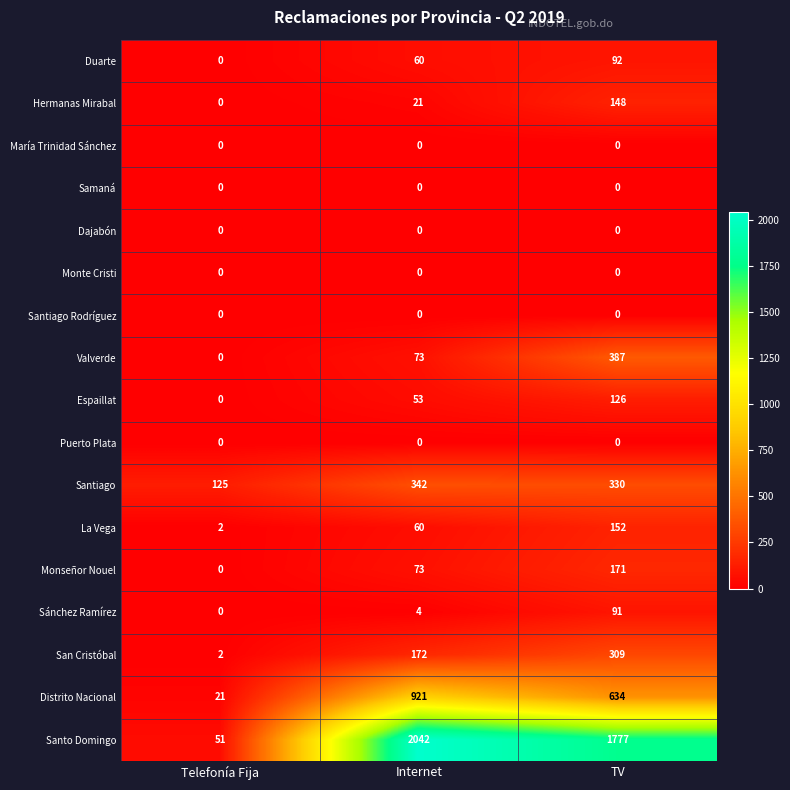

How many distinct data groups are displayed?

17